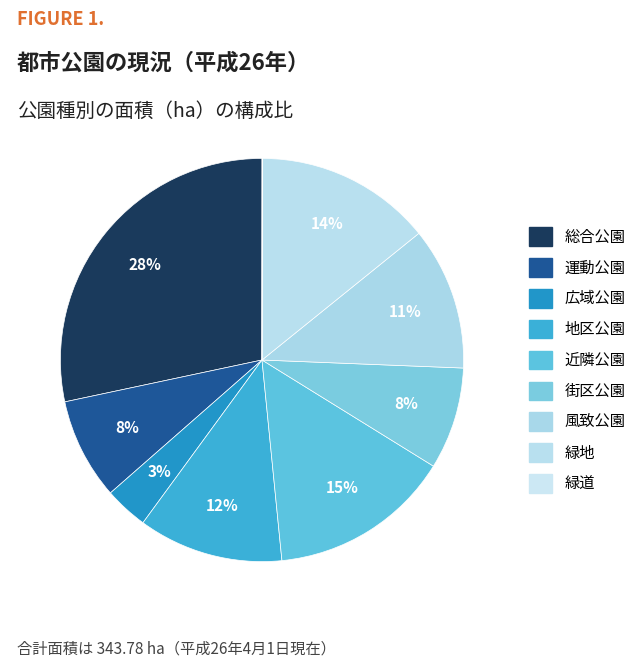

Which has a higher value, 地区公園 or 運動公園?

地区公園